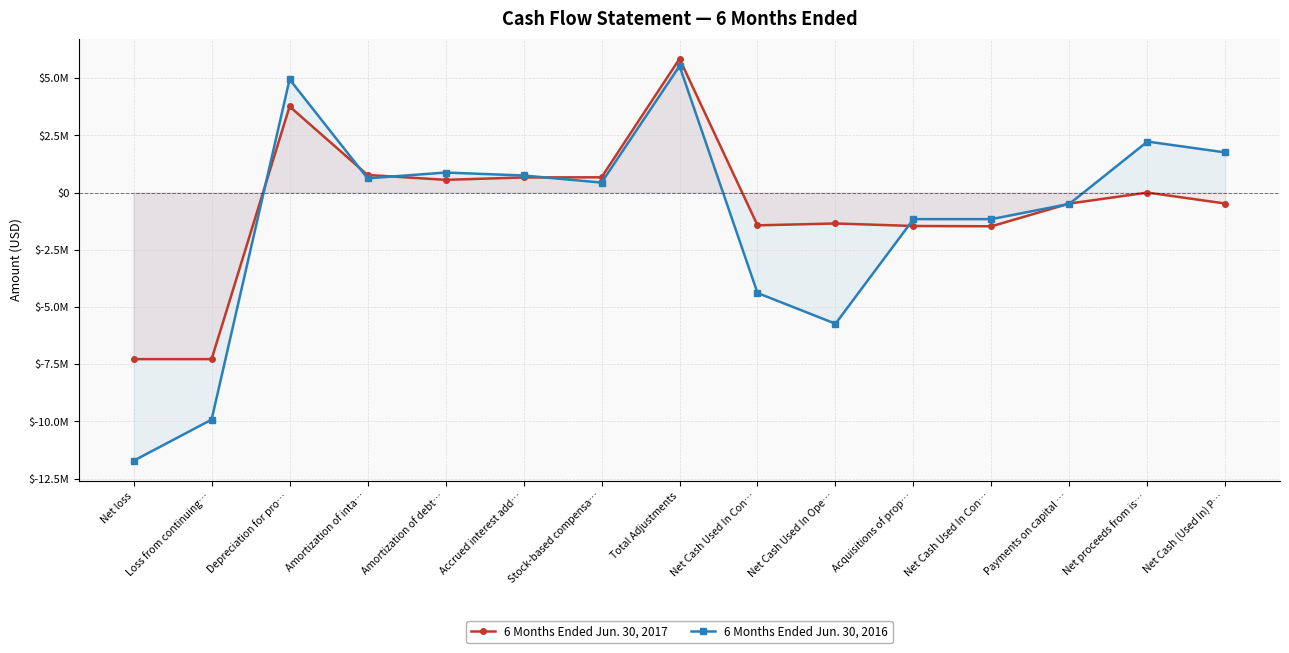

How many negative values does the 6 Months Ended Jun. 30, 2016 series have?

7